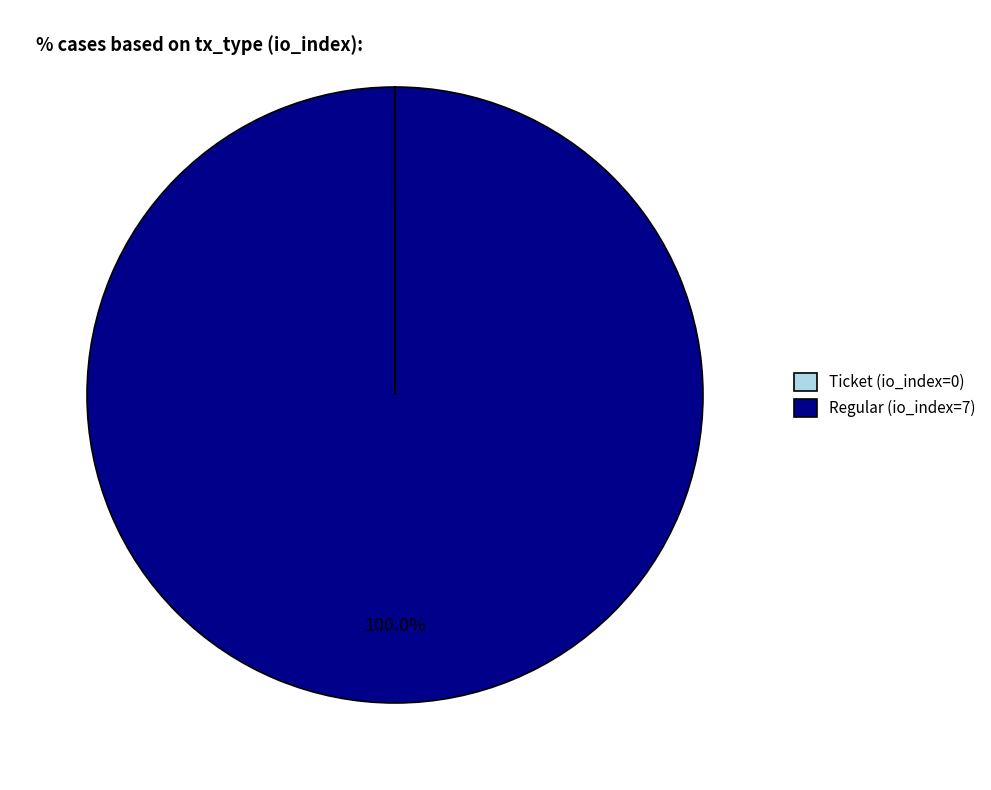

Does any single category account for the majority?

Yes